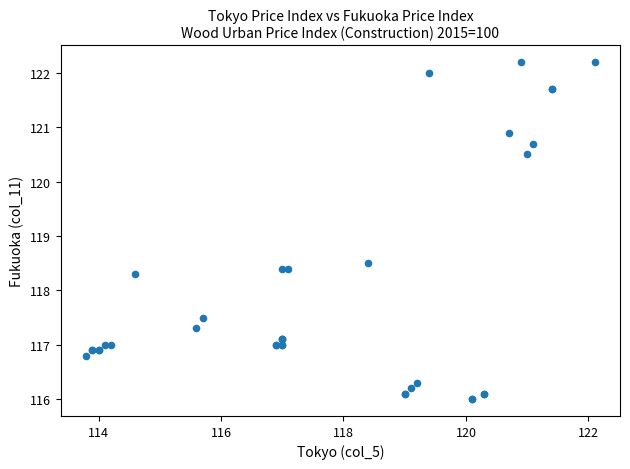

What Y value in the scatter plot is closest to 119?

118.5